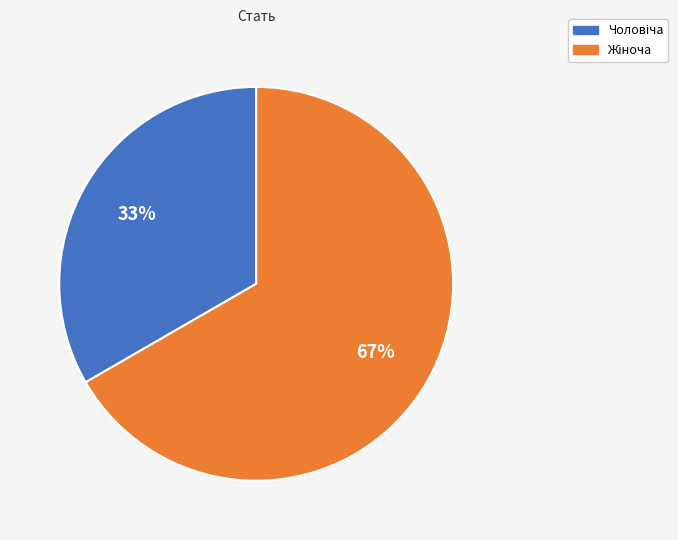

To the nearest percent, what is the average slice percentage?

50%